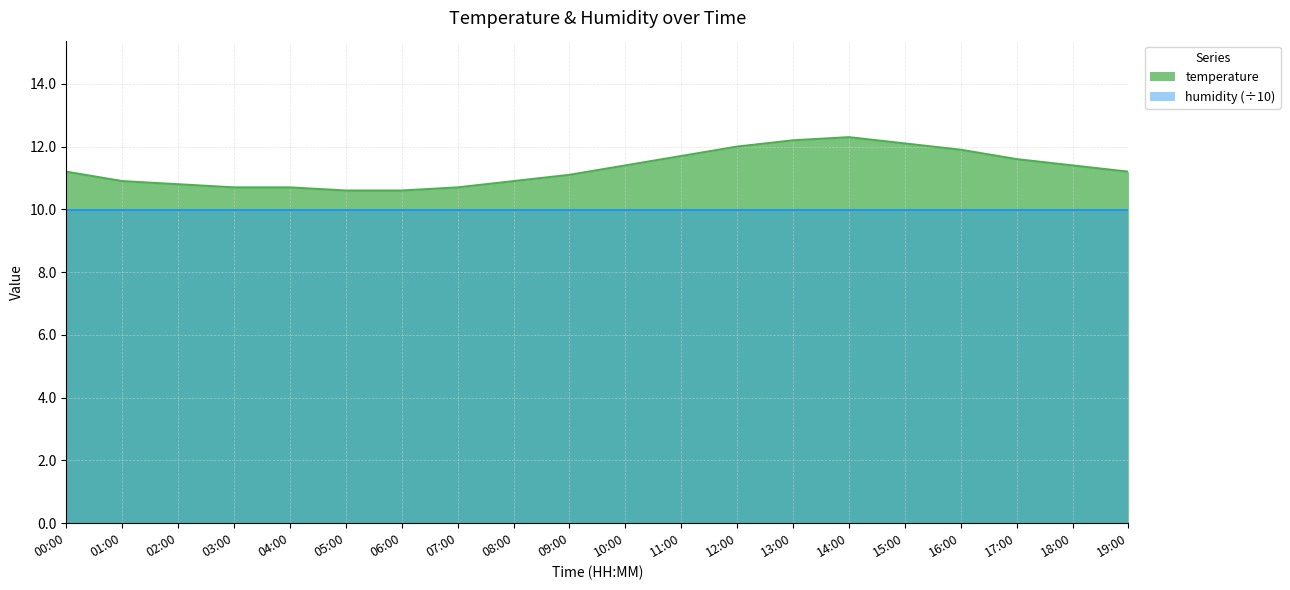

What is the difference between the values at 15:00 and 03:00?

1.4